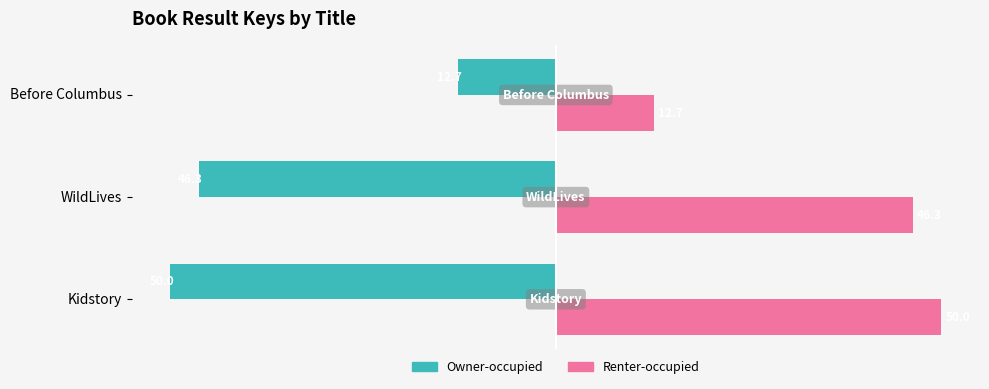

List the series in order of their overall mean, highest first.

Renter-occupied, Owner-occupied